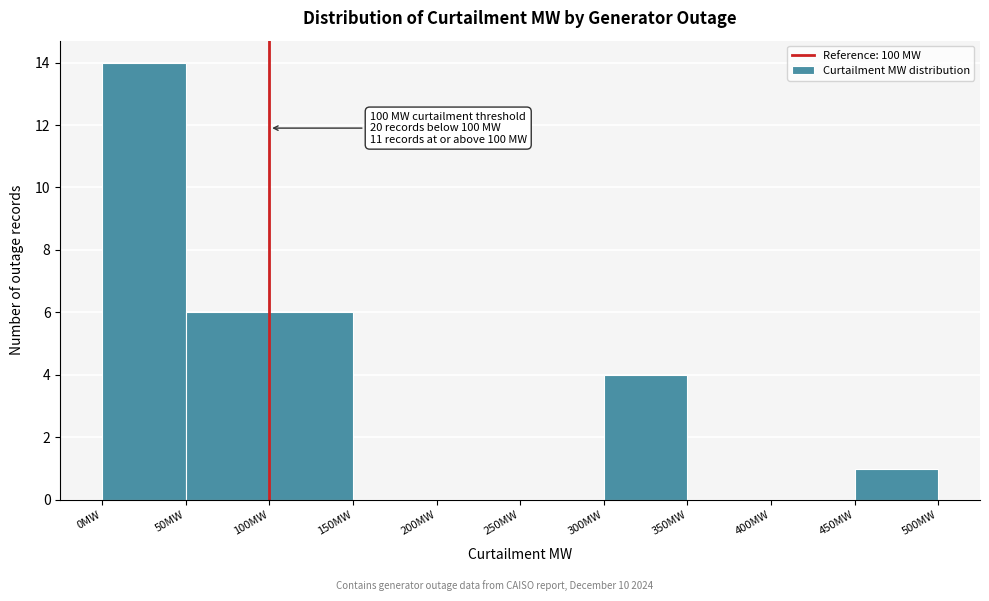

Which range on the x-axis has the tallest bar?

0 to 50